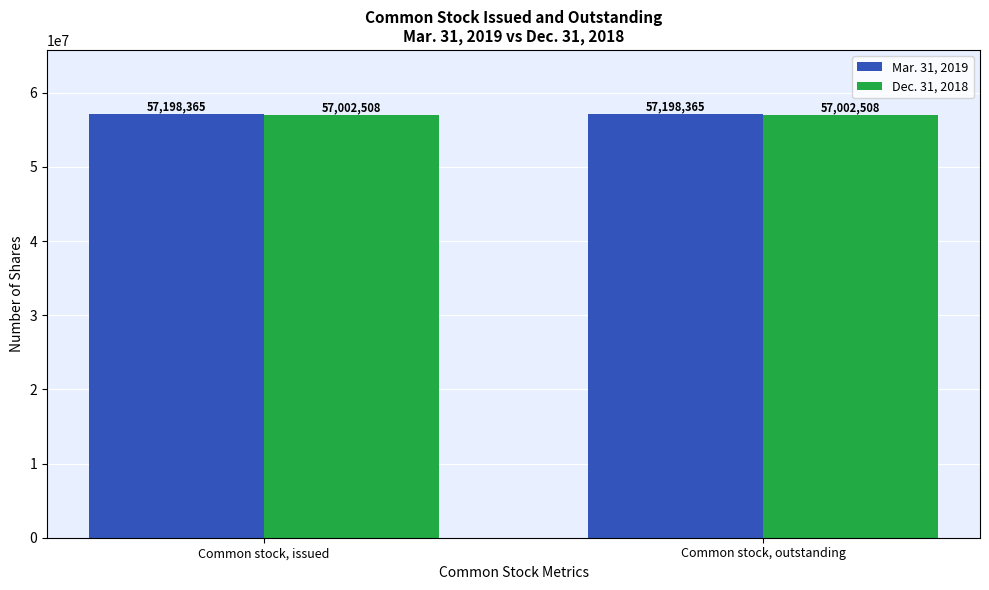

What is the sum of all Dec. 31, 2018 values?

114005016